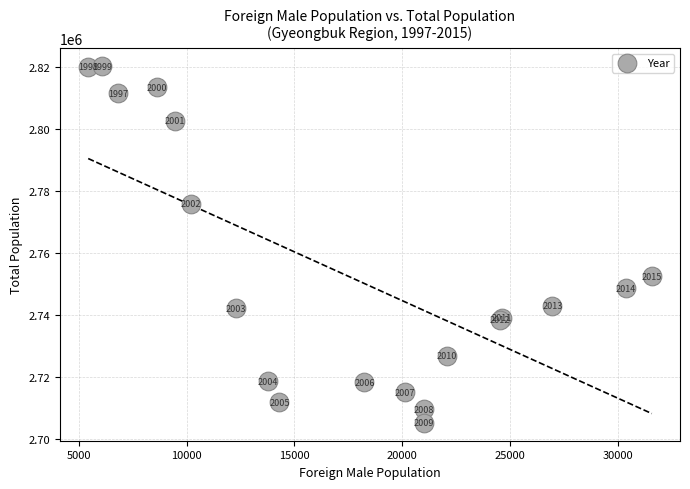

What Y value in the scatter plot is closest to 2762772?

2752591